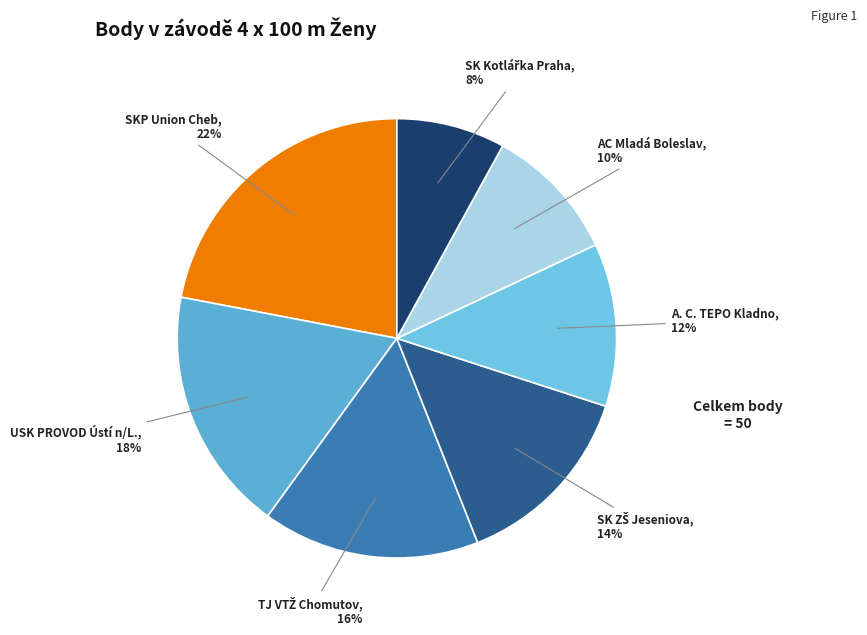

To the nearest percent, what percentage of the pie is AC Mladá Boleslav?

10%